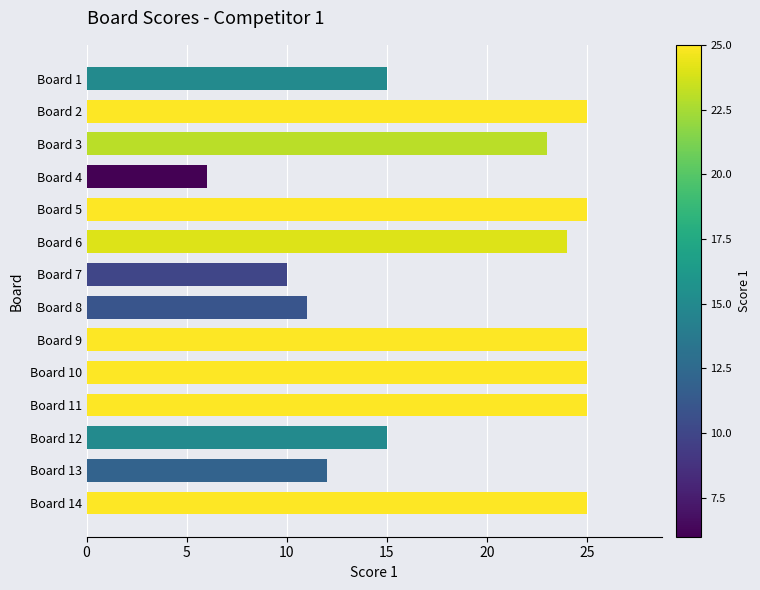

Reading top to bottom, transcribe all the data shown in this chart.

15	25	23	6	25	24	10	11	25	25	25	15	12	25